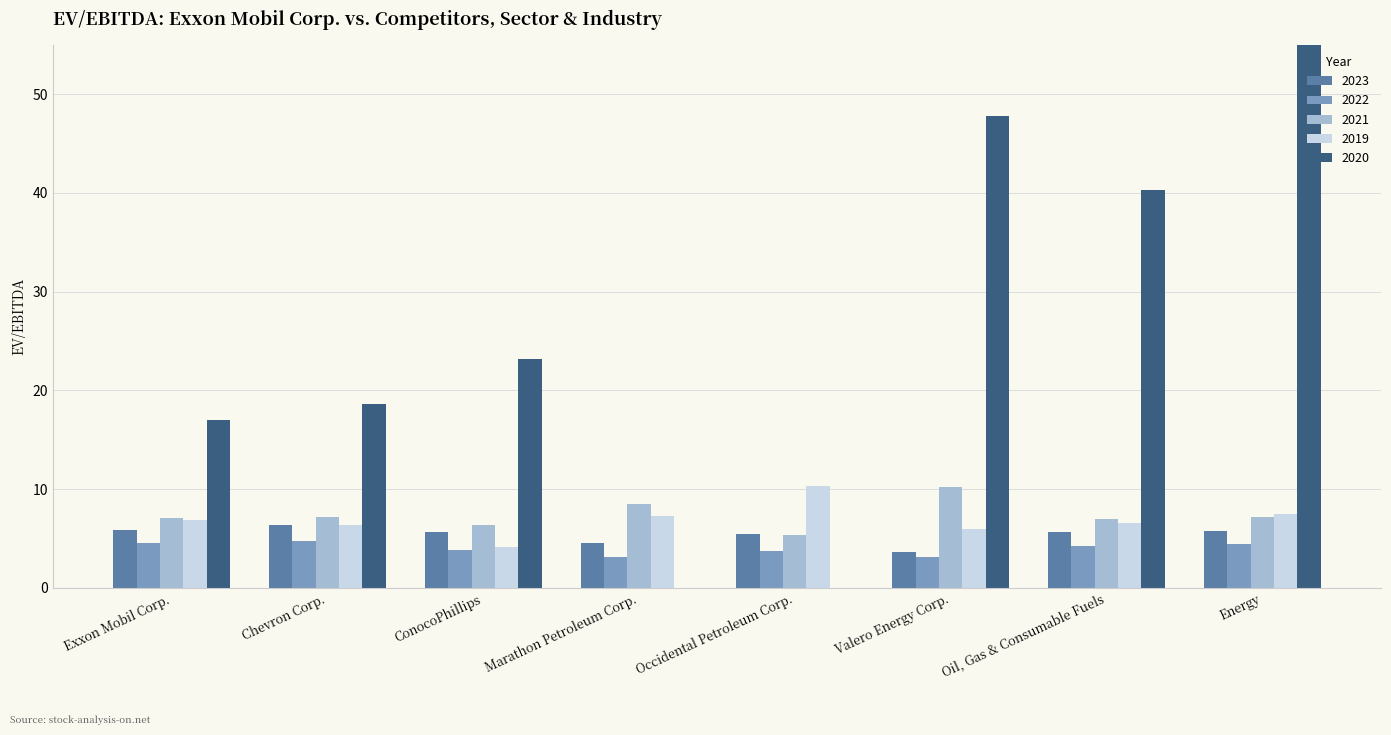

Reading left to right, list all the values displayed in this chart.

2023: 5.8	6.3	5.6	4.5	5.4	3.6	5.6	5.8
2022: 4.5	4.7	3.8	3.1	3.7	3.1	4.2	4.4
2021: 7.1	7.2	6.3	8.5	5.3	10.2	7.0	7.2
2019: 6.9	6.4	4.1	7.2	10.3	6.0	6.5	7.5
2020: 17.0	18.6	23.1	0.0	0.0	47.8	40.2	71.7